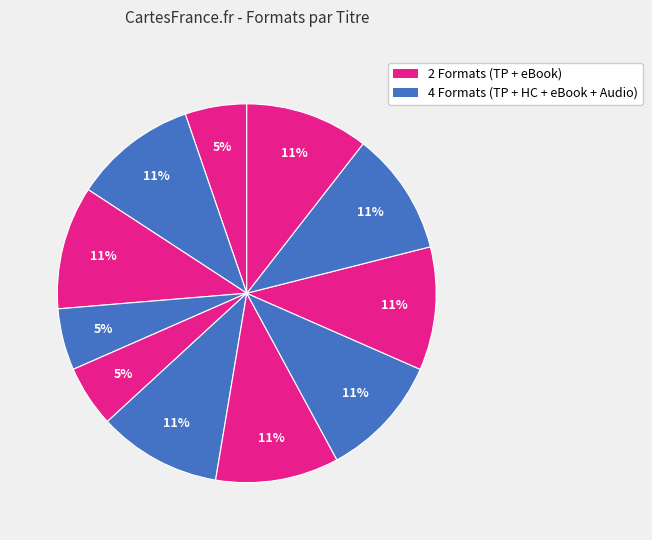

How many slices are in this pie chart?

11